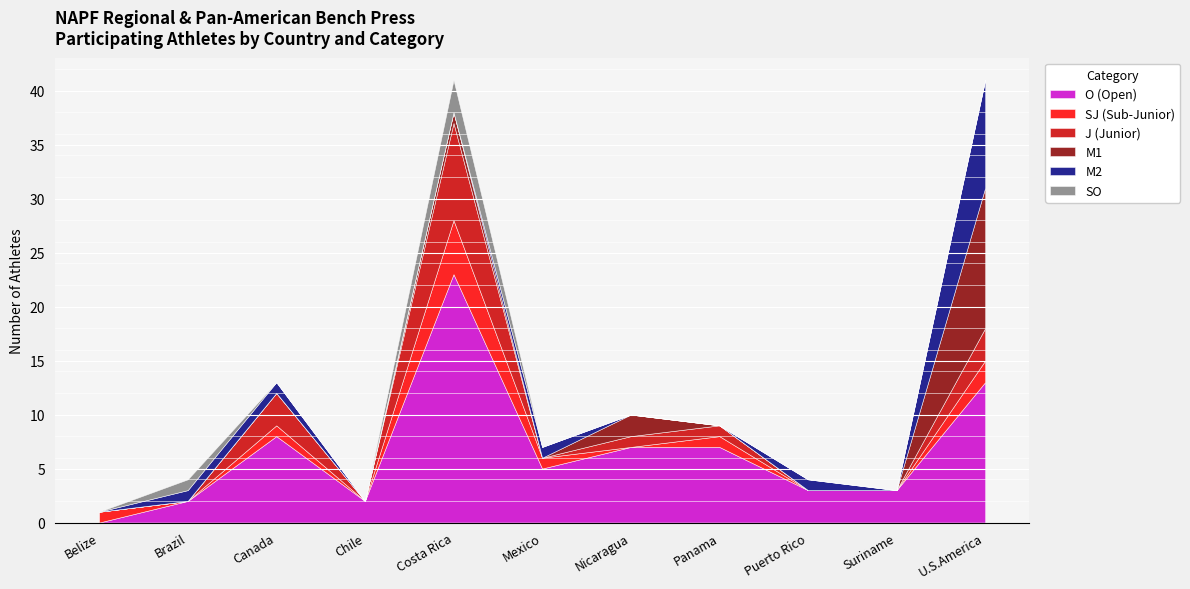

List the series in order of their peak value, highest first.

O (Open), M1, M2, J (Junior), SJ (Sub-Junior), SO